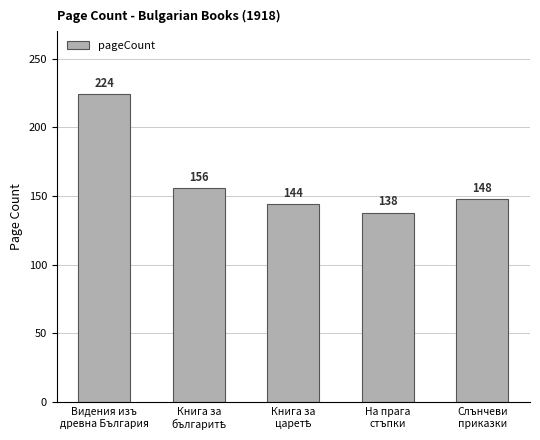

At which label does the data first exceed 148?

Видения изъ
древна България